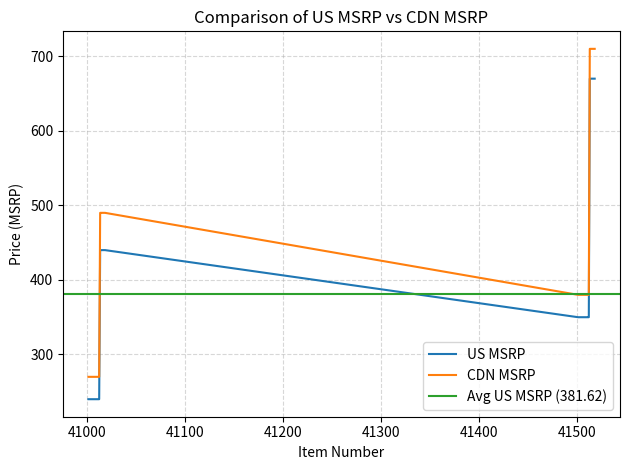

Which label corresponds to the smallest value in the chart?

41001